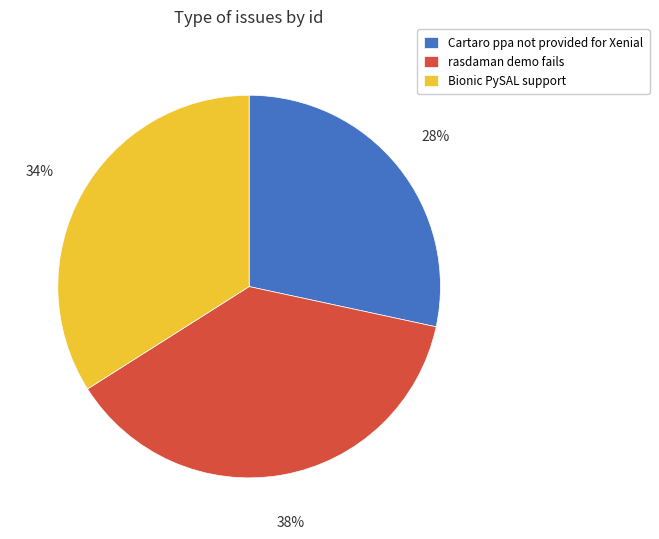

Is rasdaman demo fails the majority of the pie?

No